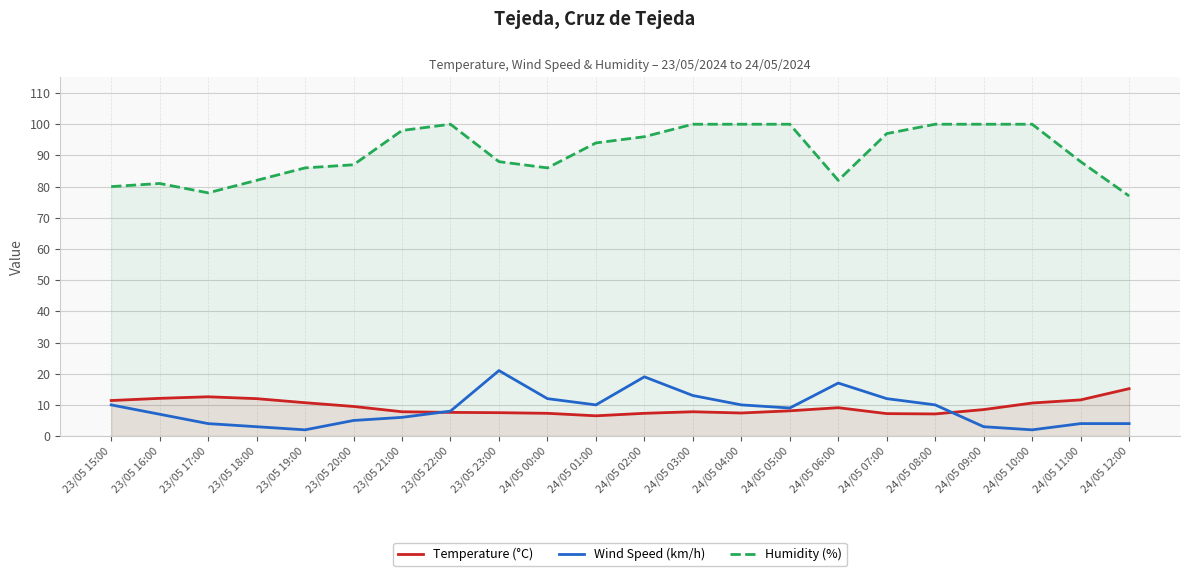

True or false: Temperature (°C) and Humidity (%) intersect in this chart.

False